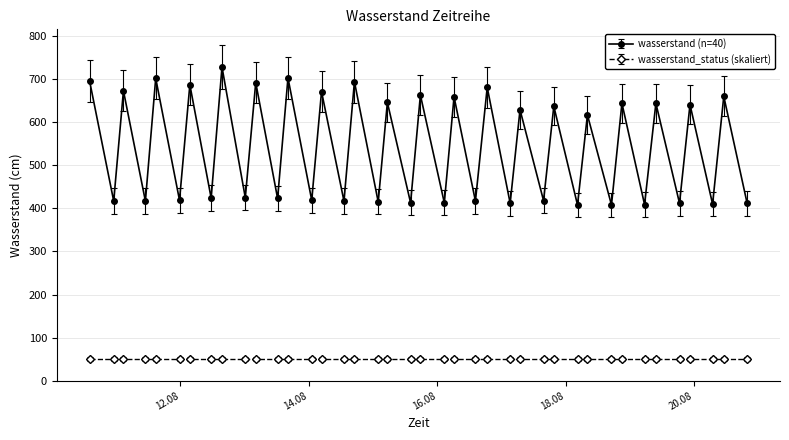

What is the average value of the wasserstand_status (skaliert) series?

50